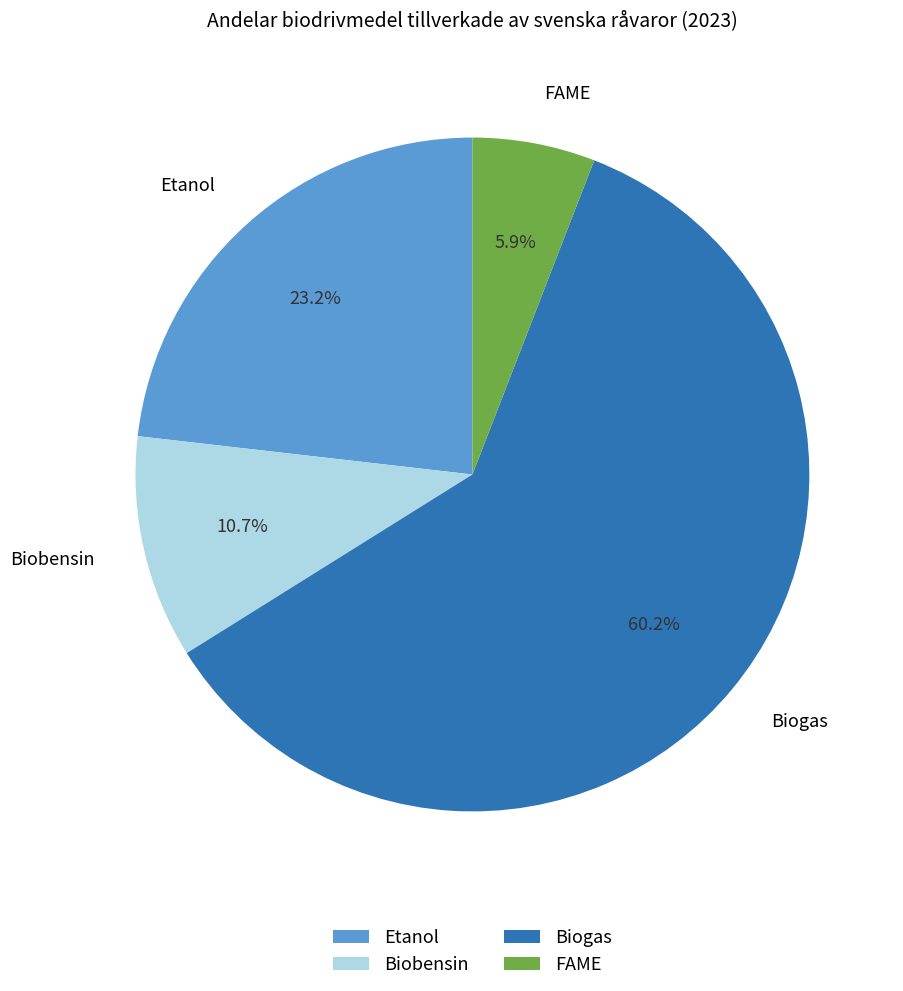

Which category has the smallest portion of the pie?

FAME